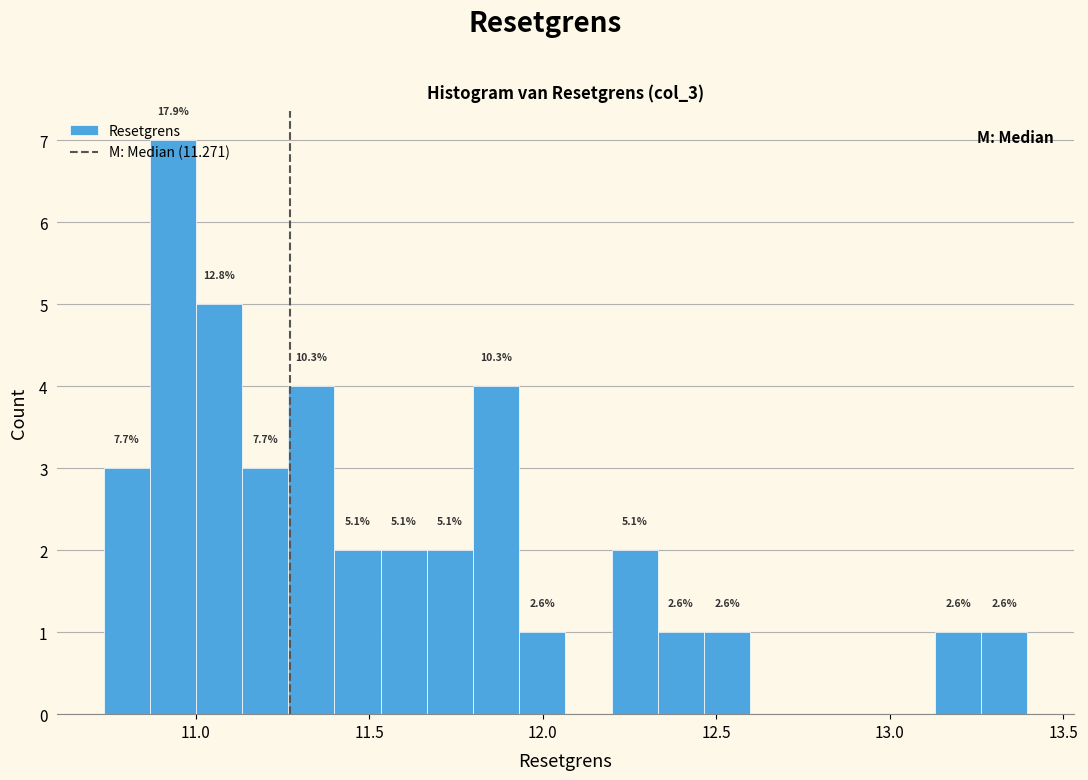

Around what value on the x-axis is the tallest bar? Give the approximate position of its centre, as read against the axis.

10.95